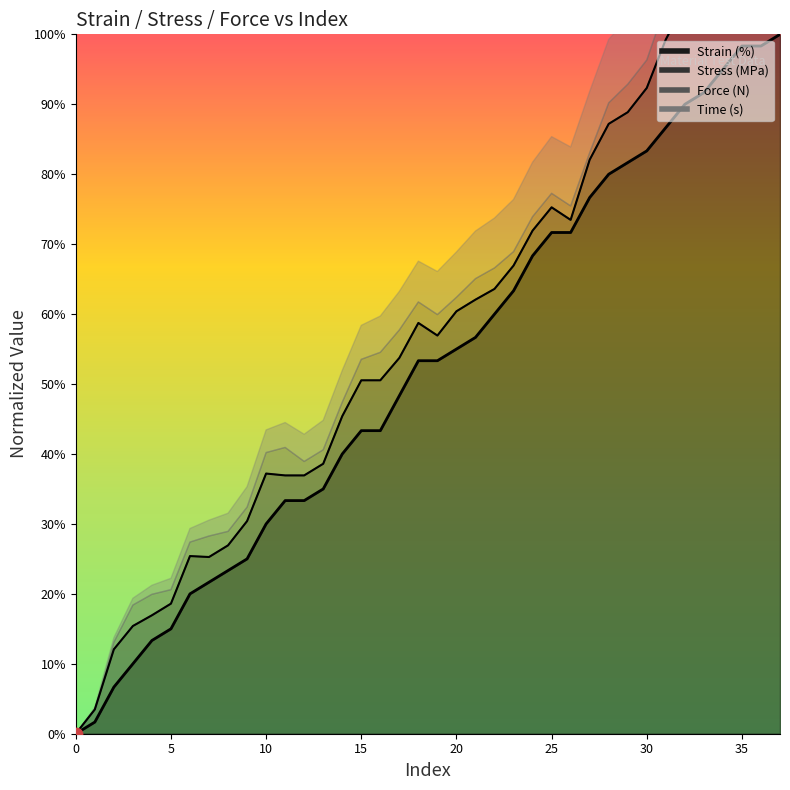

At which category is the sum across all series the highest?

37